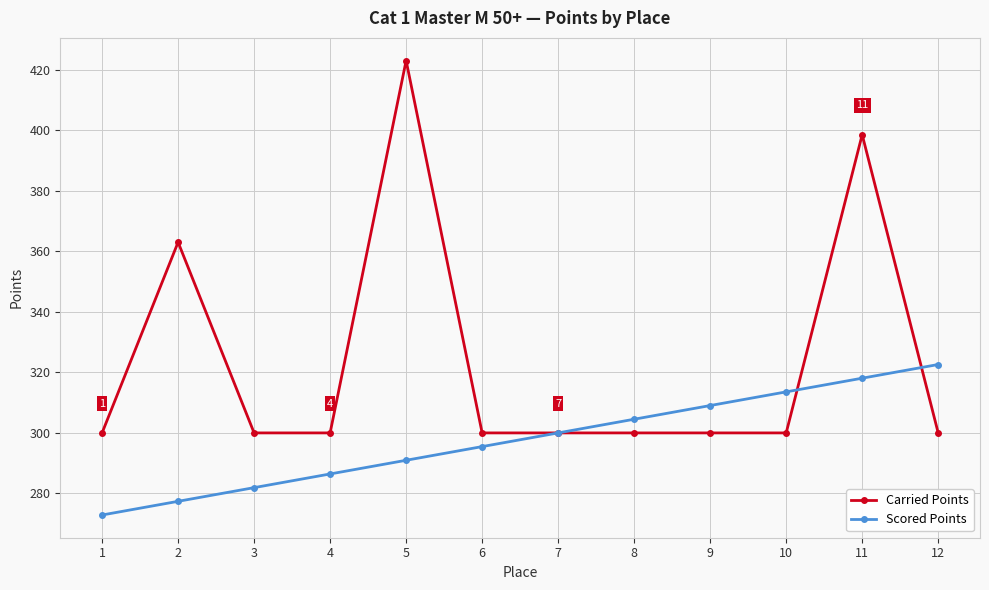

How many lines are shown in the chart?

2